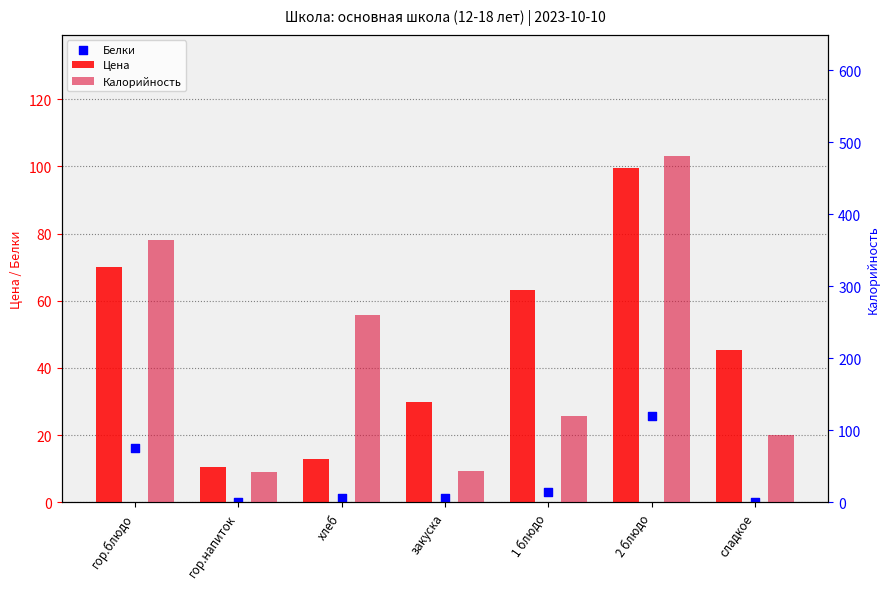

At how many categories does at least one series exceed 45?

5